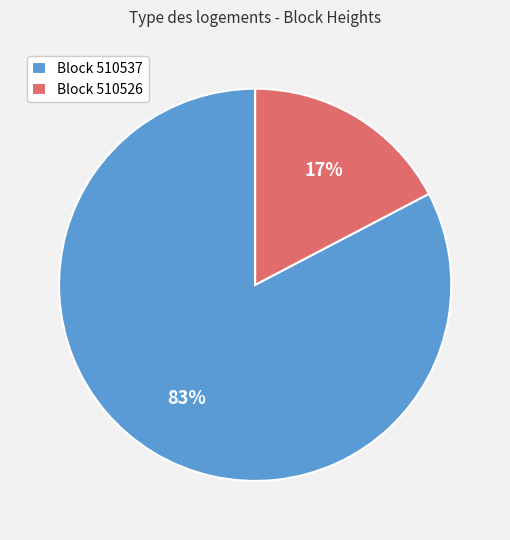

To the nearest percent, what is the average slice percentage?

50%